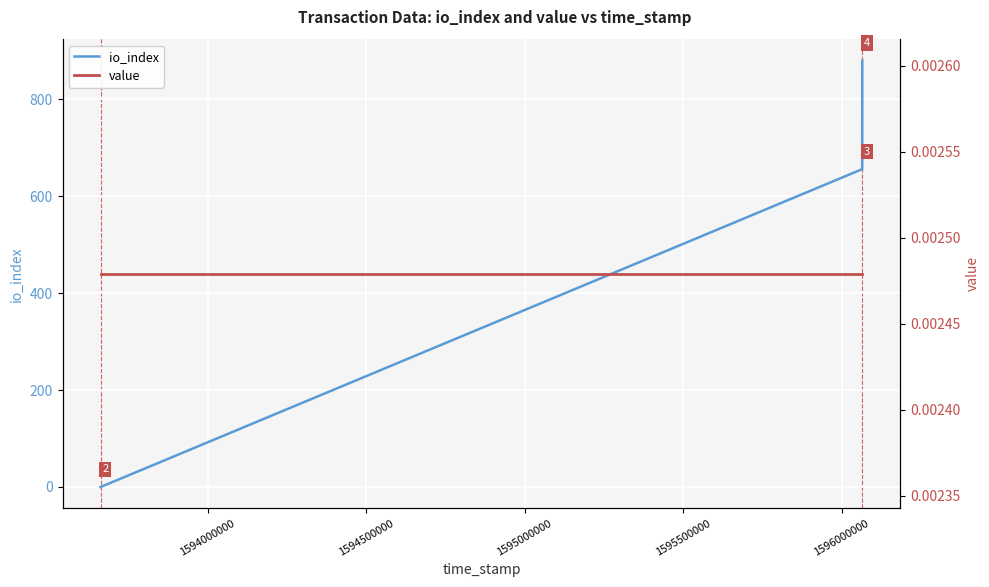

True or false: value and io_index cross at least once.

True